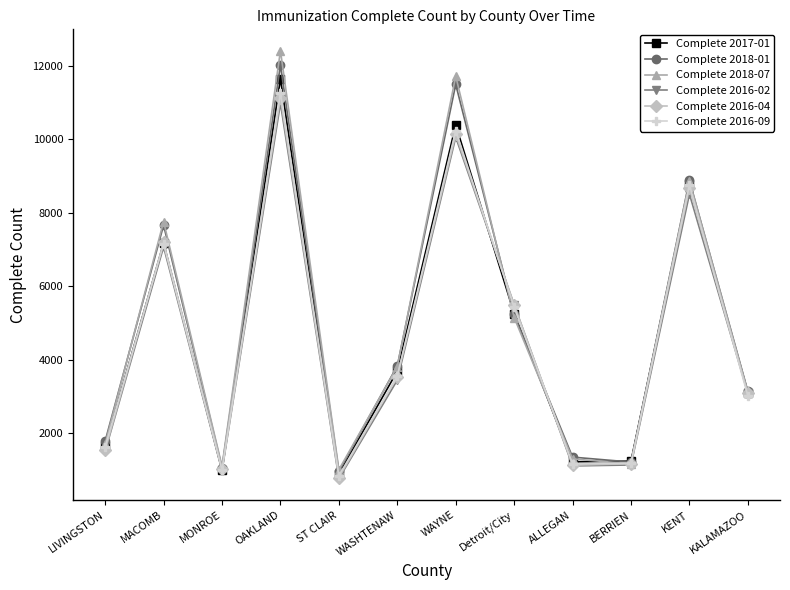

At which category does Complete 2018-01 reach its first local peak?

MACOMB